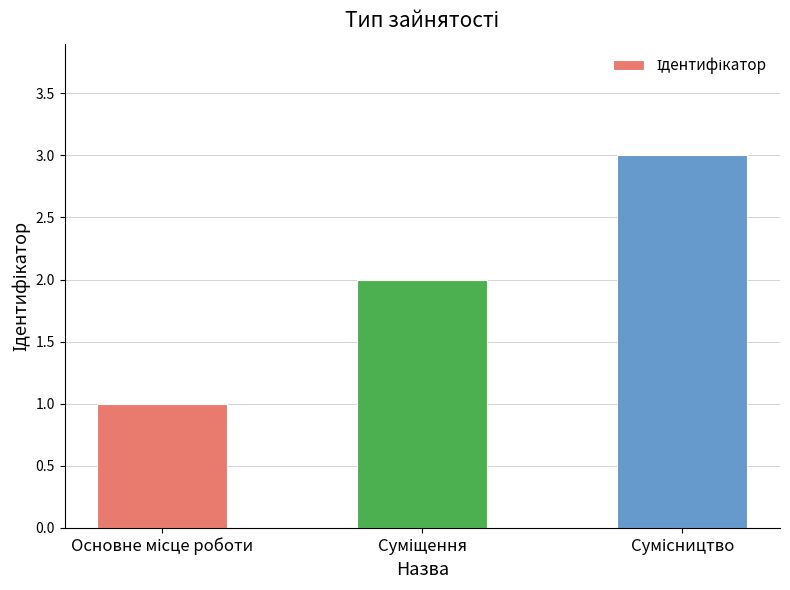

What is the maximum value shown in the chart?

3